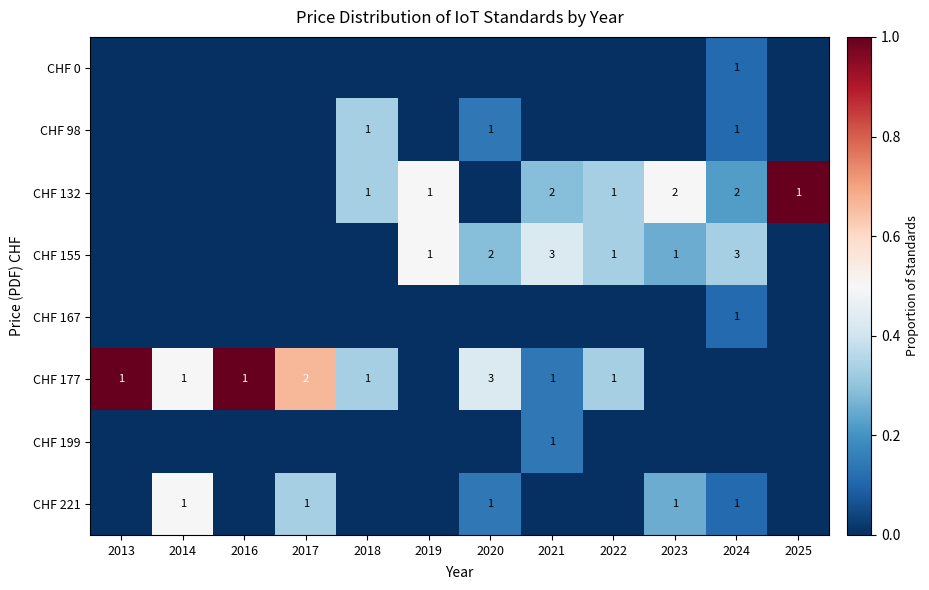

The CHF 98 series shows 1 at 2024. True or false?

True